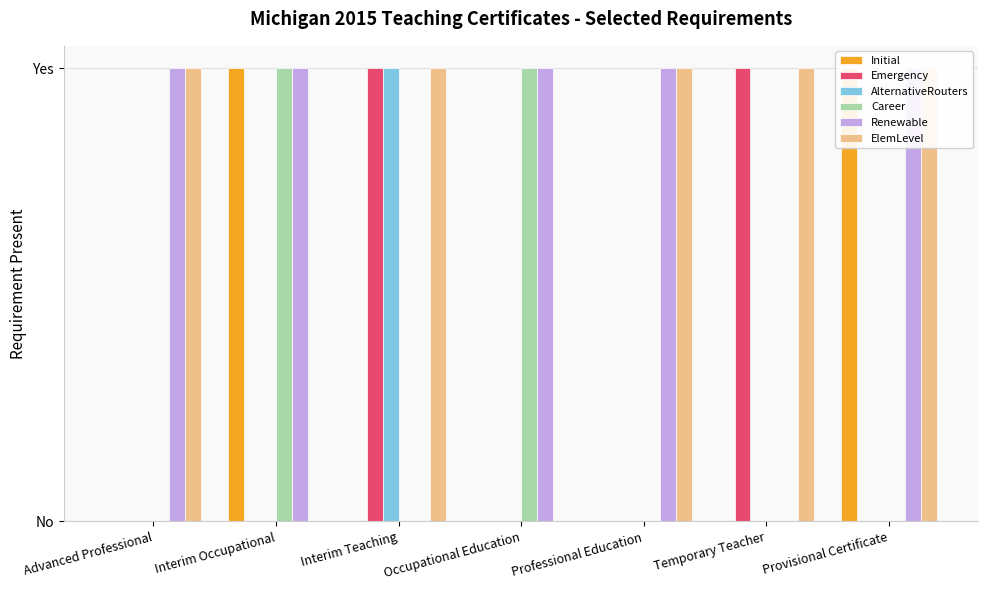

Does the chart contain any negative values?

No